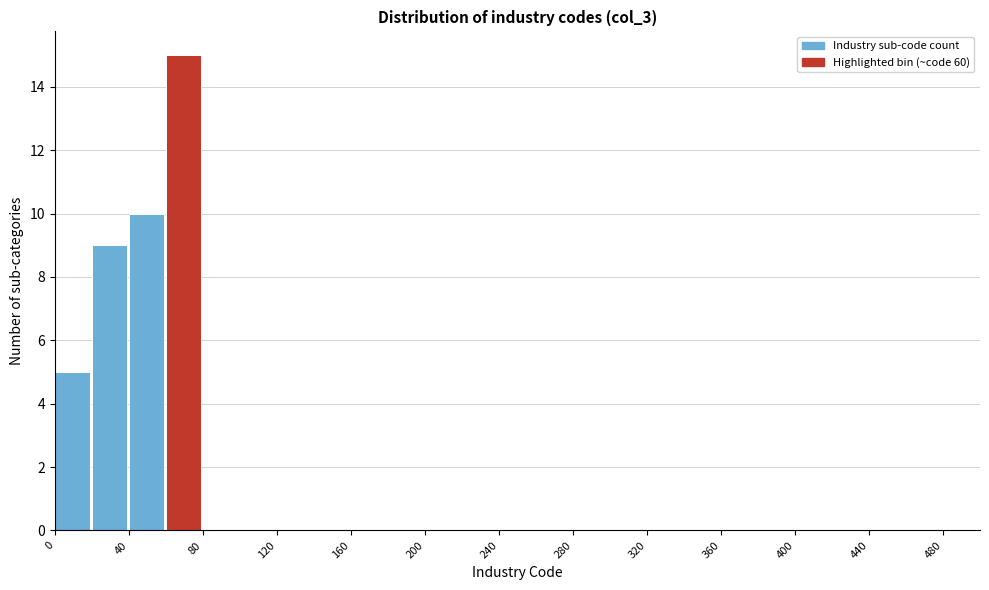

What is the height of the bar covering 0 to 20 on the x-axis? The values are not printed on the chart, so give them approximately, as read against the axis.

5